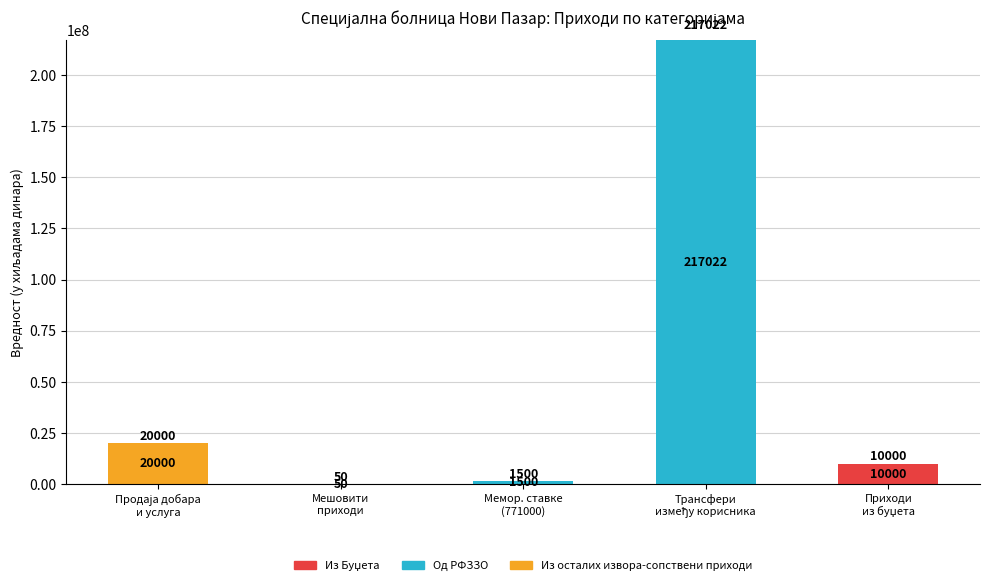

Are the bars horizontal?

No